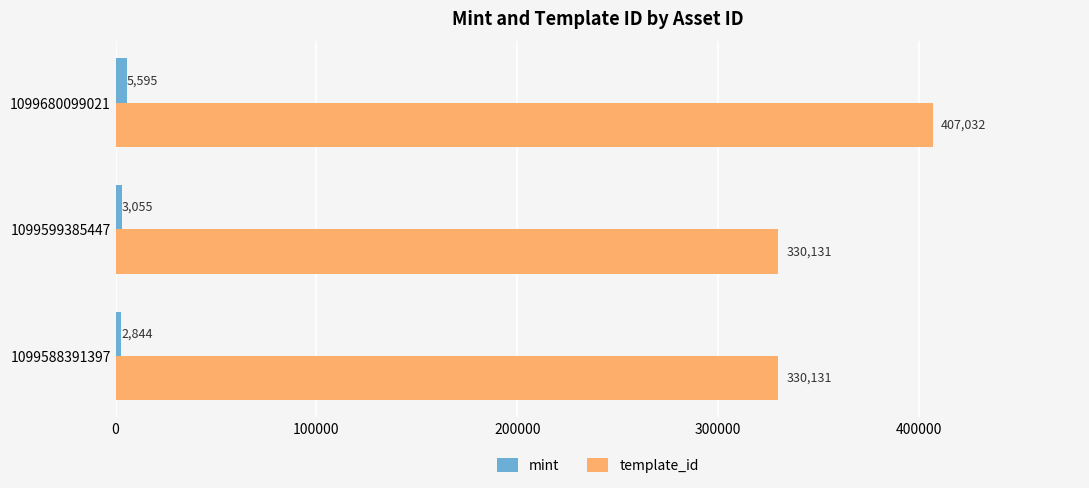

Rank the series by their maximum value, from highest to lowest.

template_id, mint